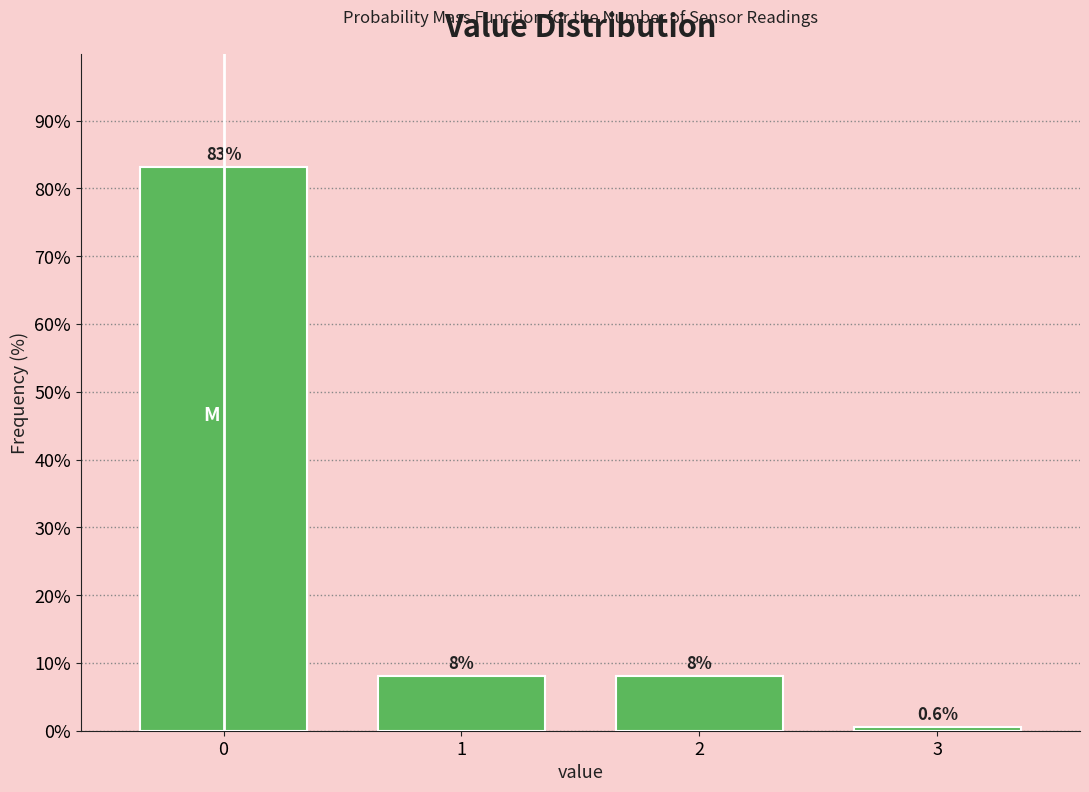

Reading left to right, list all the values displayed in this chart.

0=83.2	1=8.1	2=8.1	3=0.6